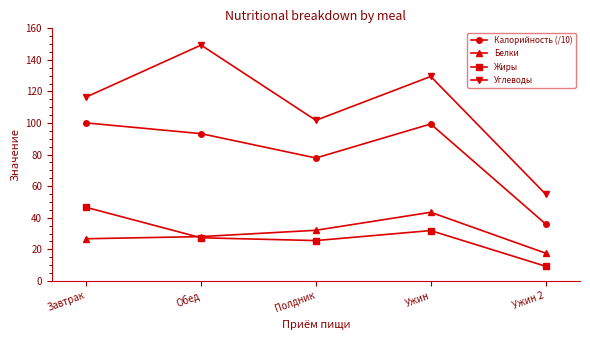

What position from the right is Ужин?

2